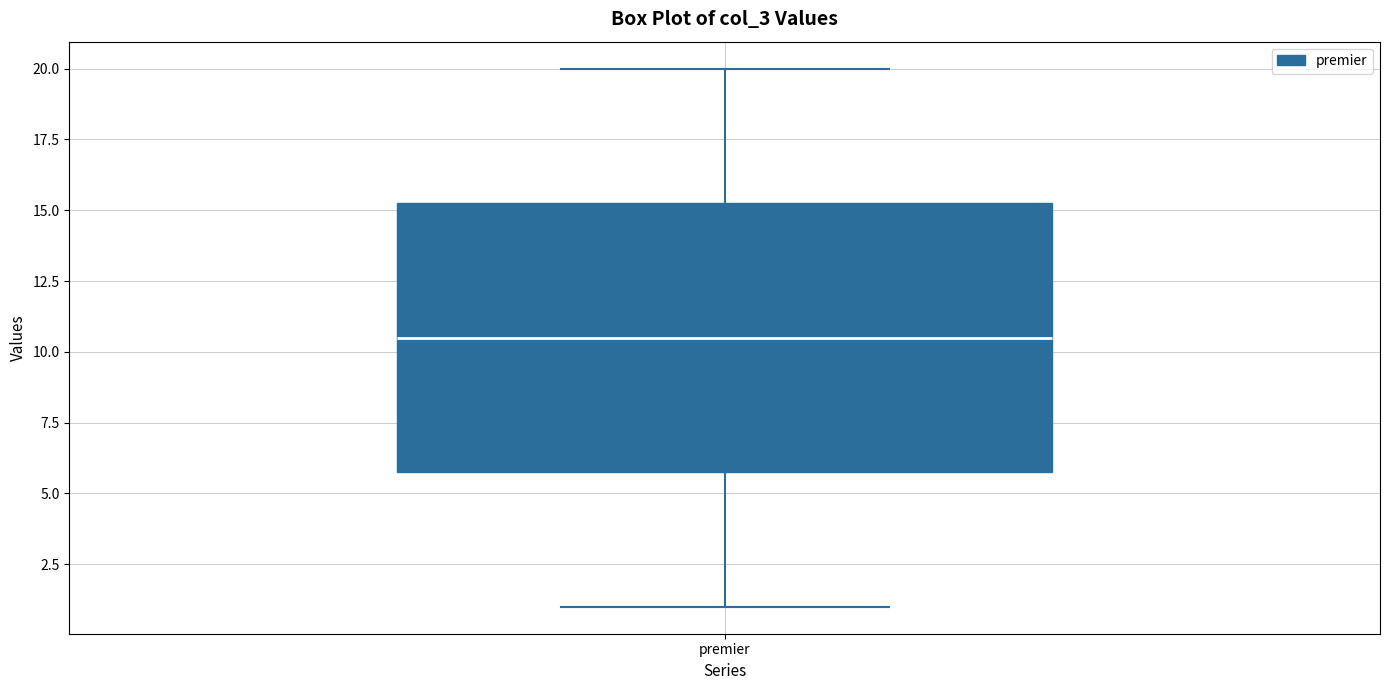

Transcribe this box plot: give where the median line is, the range the box spans, and where the two whiskers end, as read against the y-axis. The values are not printed on the chart, so give them approximately, as read against the axis.

median 10.5, box 6.0 to 15.5, whiskers 1.0 to 20.0